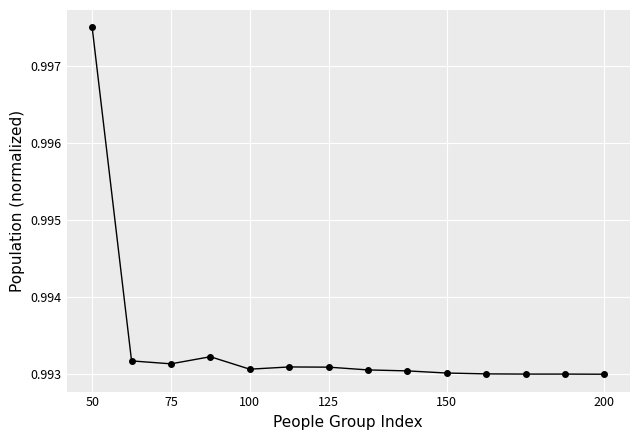

Count the values in the range 0 to 1.

14